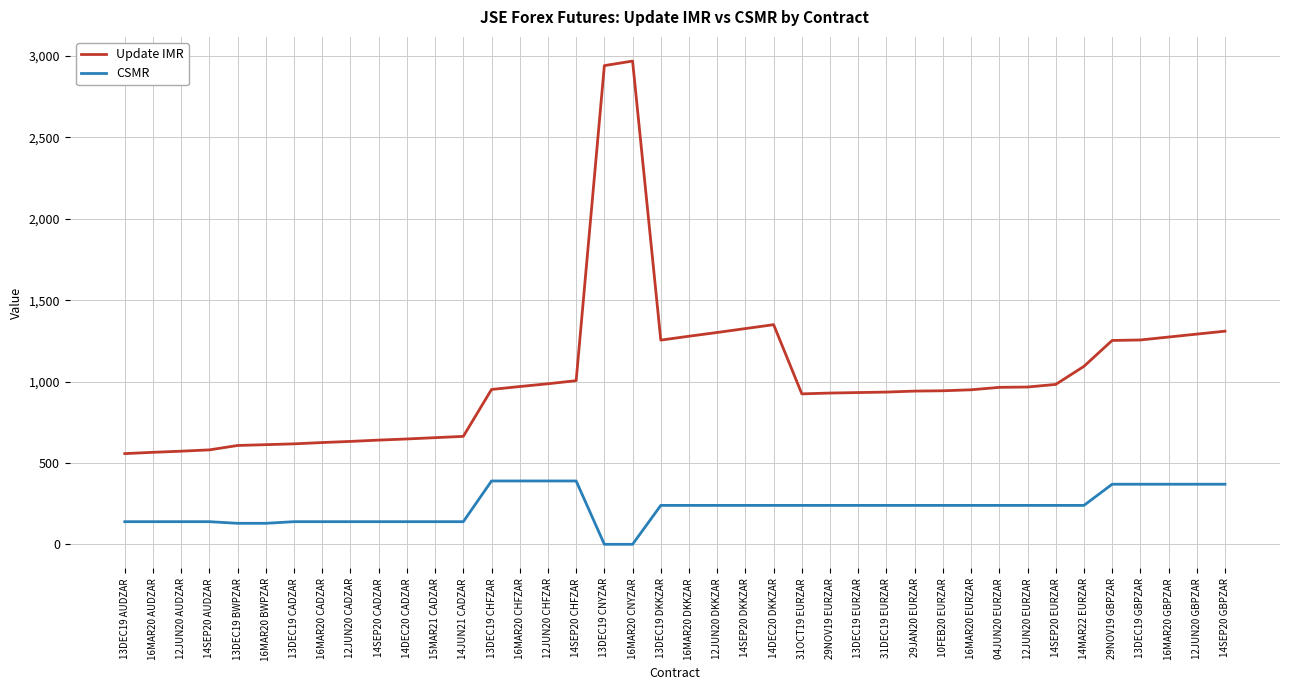

Is this an area chart (filled region under the line)?

No